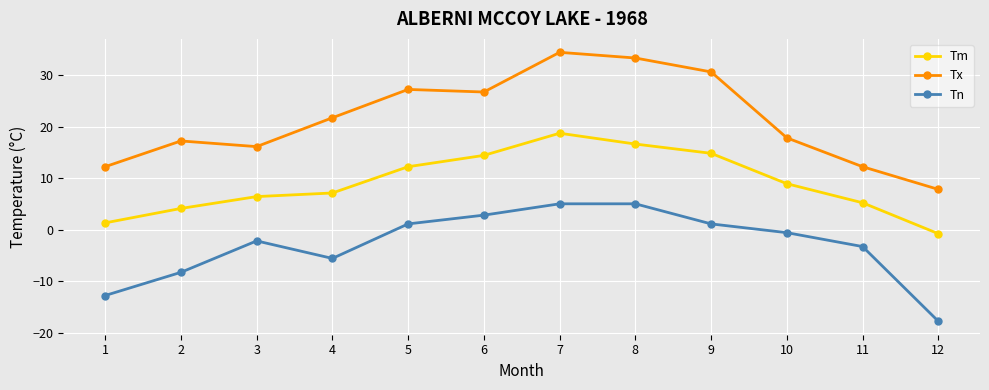

Reading left to right, transcribe all the data shown in this chart.

Tm: 1.3	4.1	6.4	7.1	12.2	14.4	18.7	16.6	14.8	8.9	5.2	-0.8
Tx: 12.2	17.2	16.1	21.7	27.2	26.7	34.4	33.3	30.6	17.8	12.2	7.8
Tn: -12.8	-8.3	-2.2	-5.6	1.1	2.8	5.0	5.0	1.1	-0.6	-3.3	-17.8